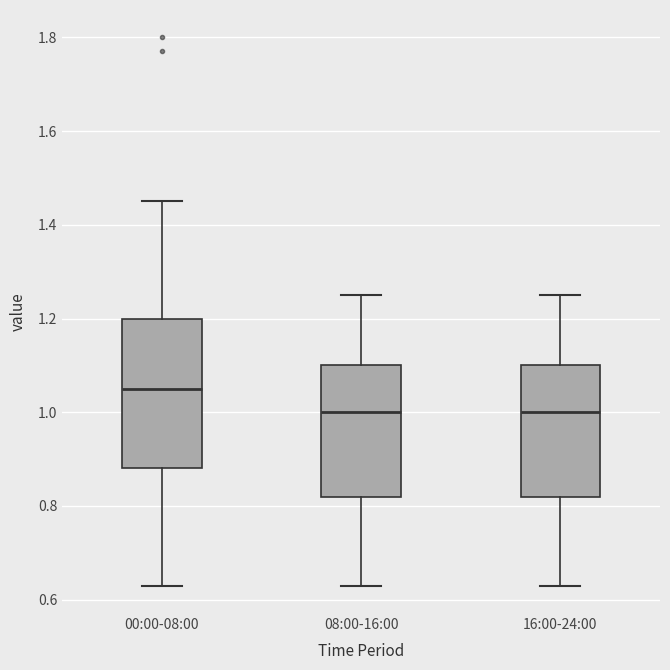

Which box is the tallest, from its lower edge to its upper edge?

00:00-08:00